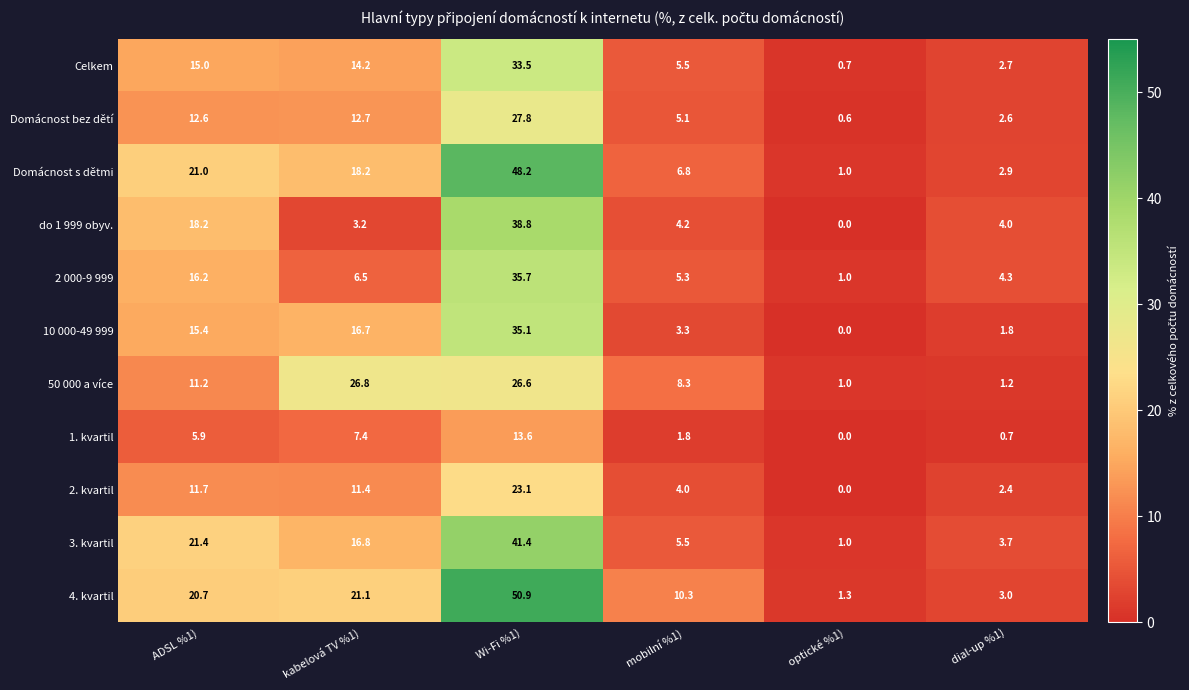

Which series has the widest spread of values?

4. kvartil